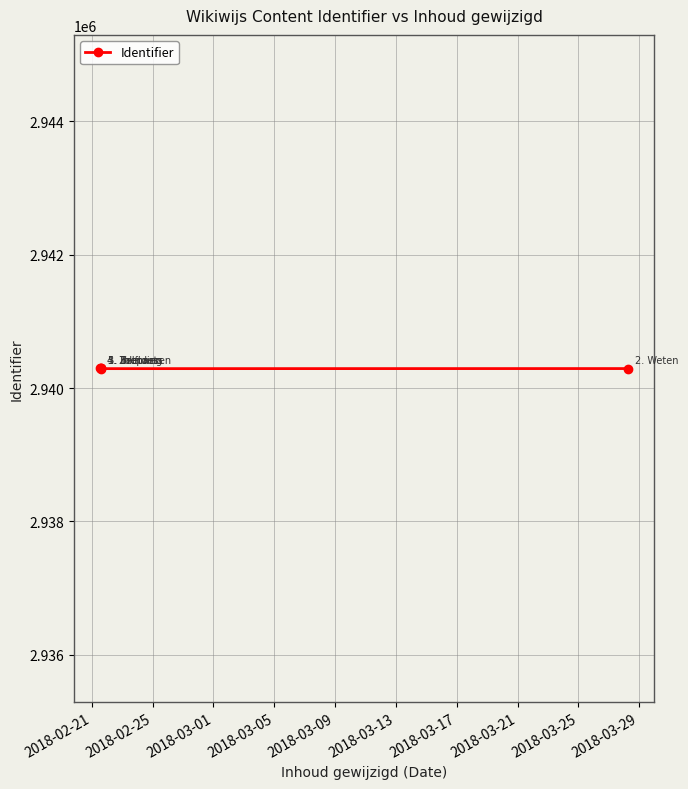

Does the chart display data point markers on the line(s)?

Yes